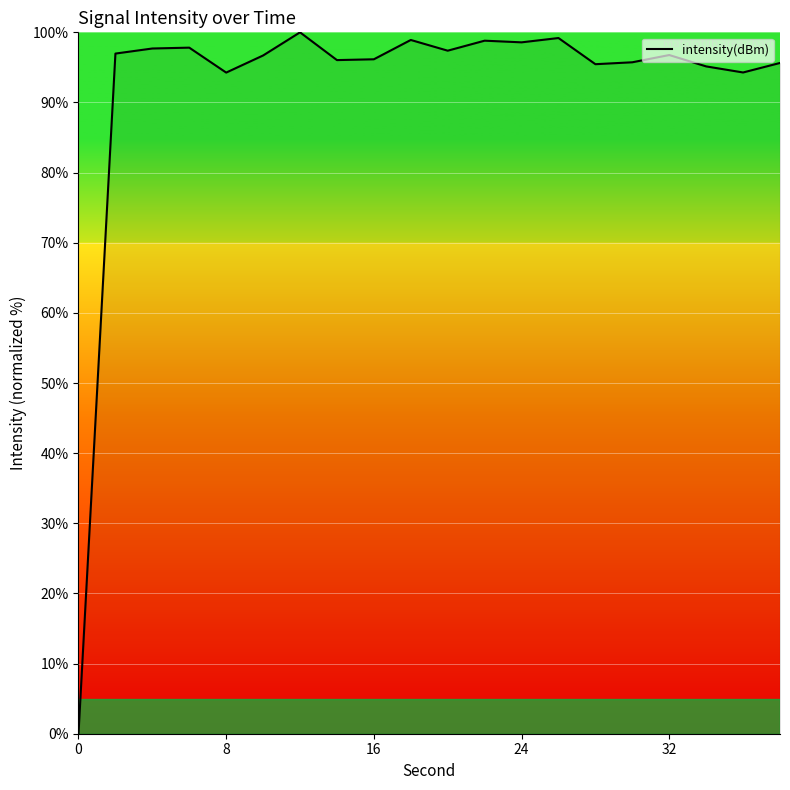

What is the greatest value displayed?

100.0